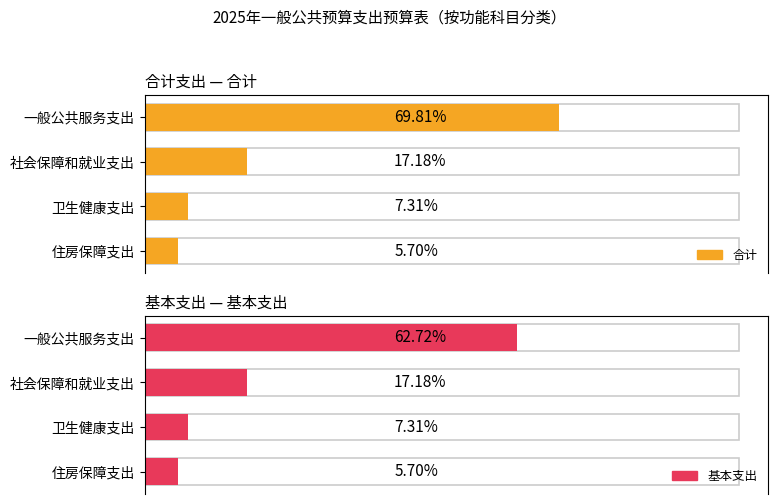

Is the value of 基本支出 at 社会保障和就业支出 greater than the value of 合计 at 住房保障支出?

Yes